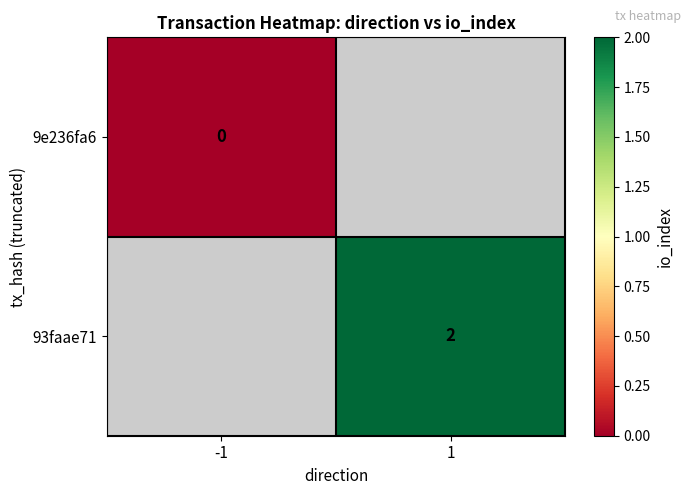

The 93faae71 series shows 3 at 1. True or false?

False